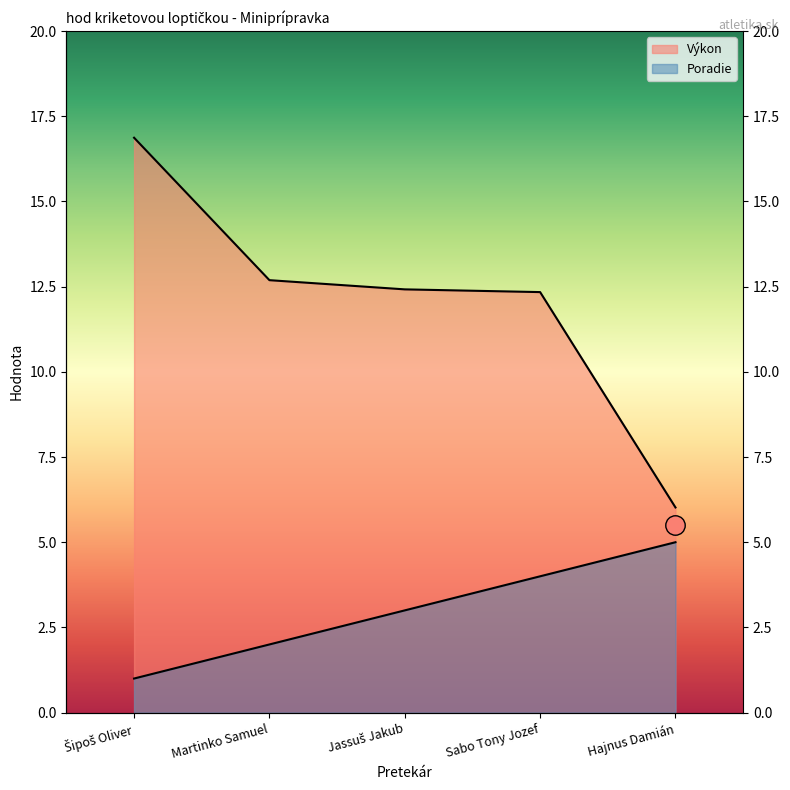

The Poradie series shows 4.0 at Sabo Tony Jozef. True or false?

True